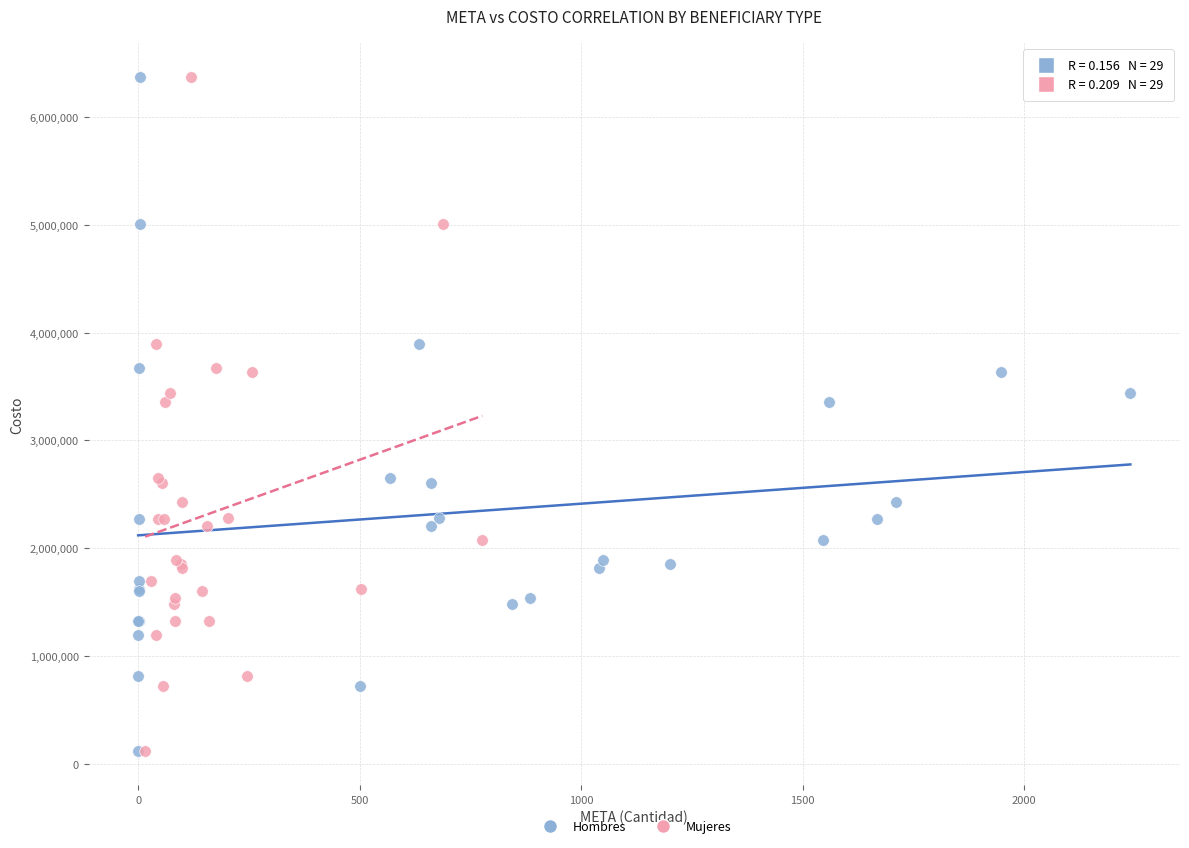

What are all the series names shown in the legend?

Hombres, Mujeres